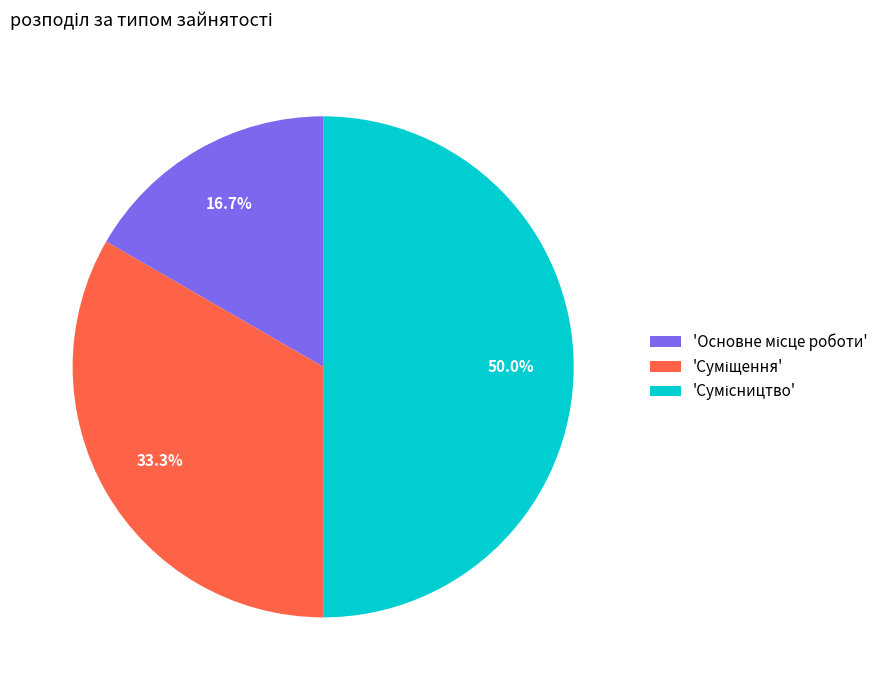

Count the number of slices in the pie.

3